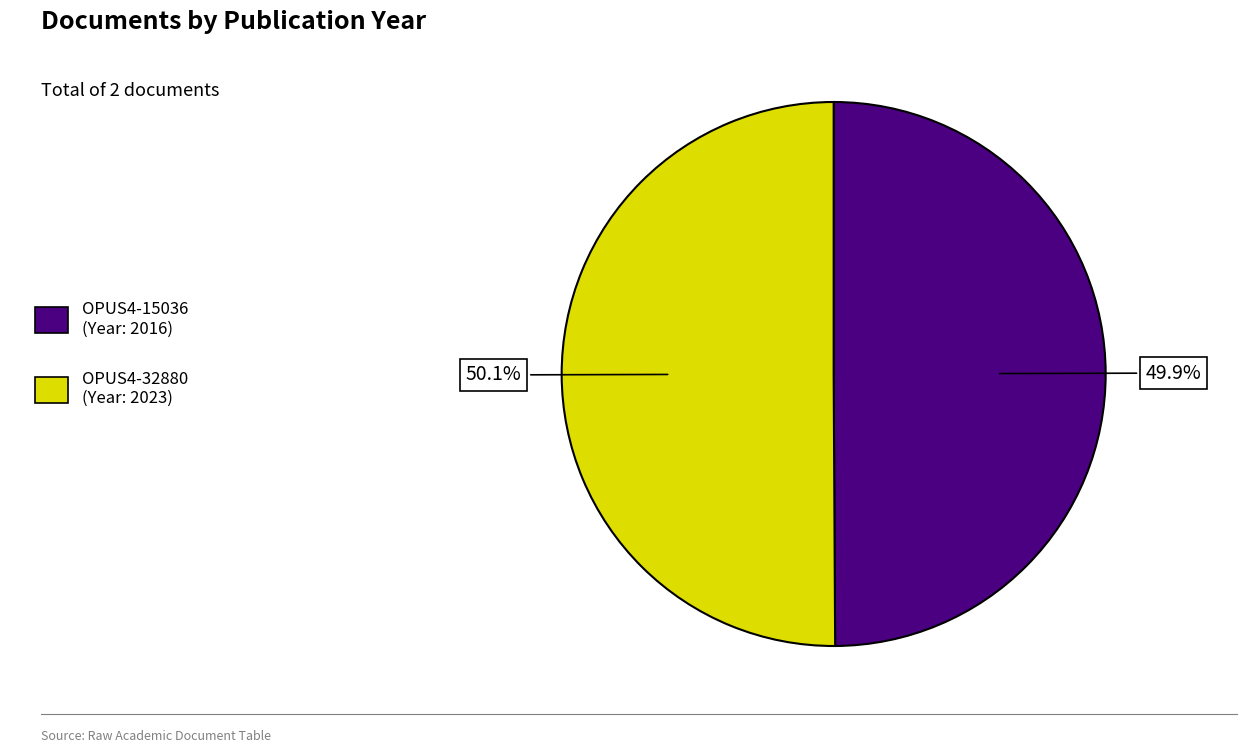

Is the sum of OPUS4-15036 and OPUS4-32880 greater than half?

Yes